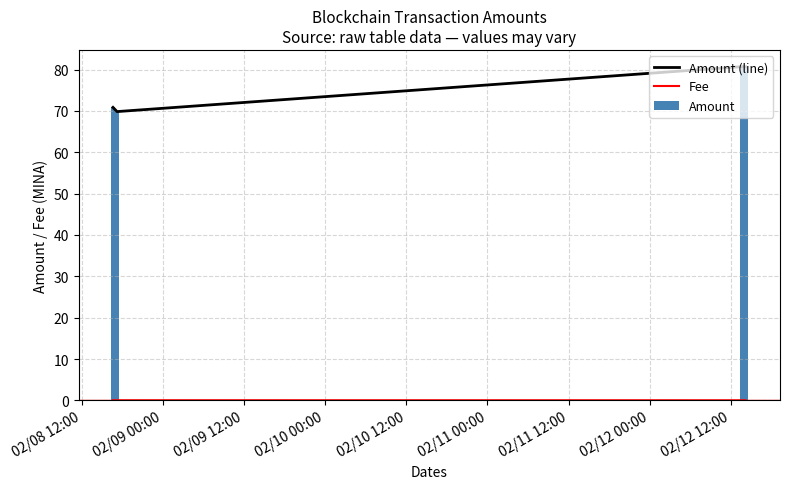

What is the sum of all Amount values?

302.1